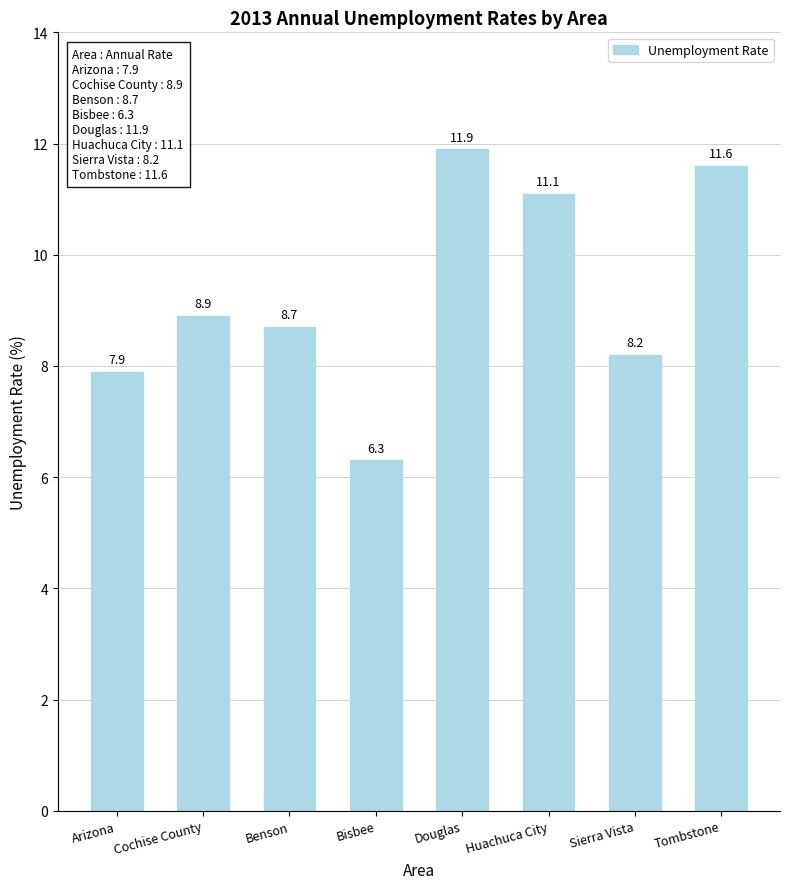

What is the difference between the values at Benson and Tombstone?

2.9